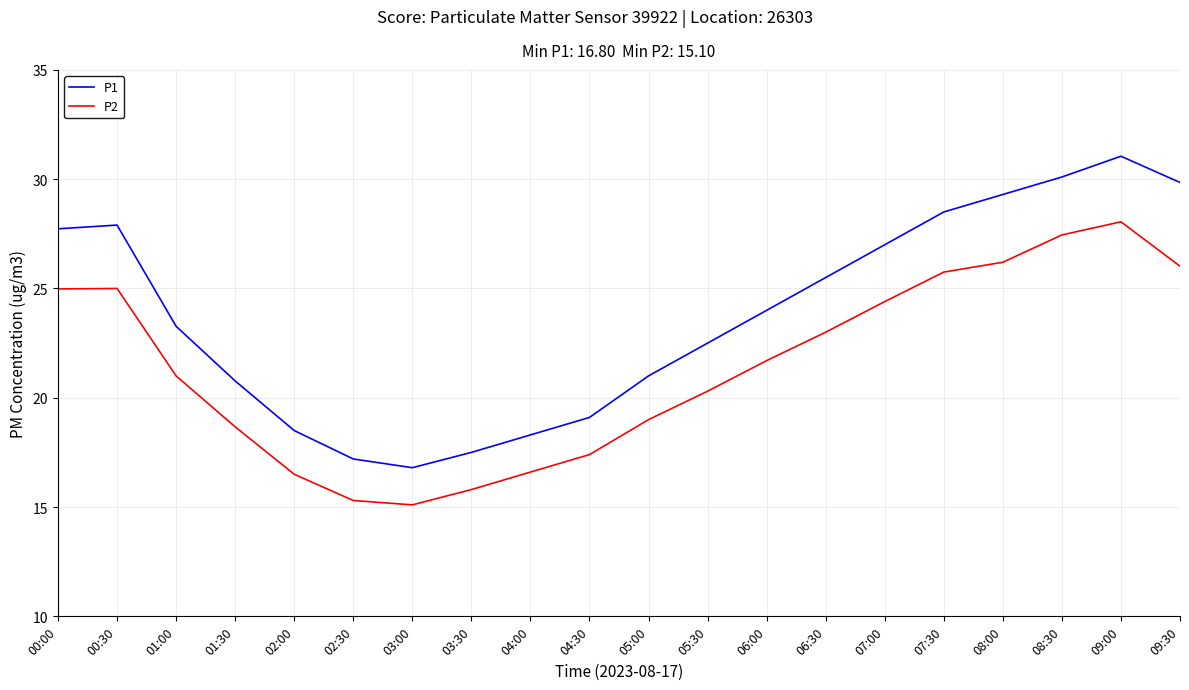

What position from the left is 07:00?

15